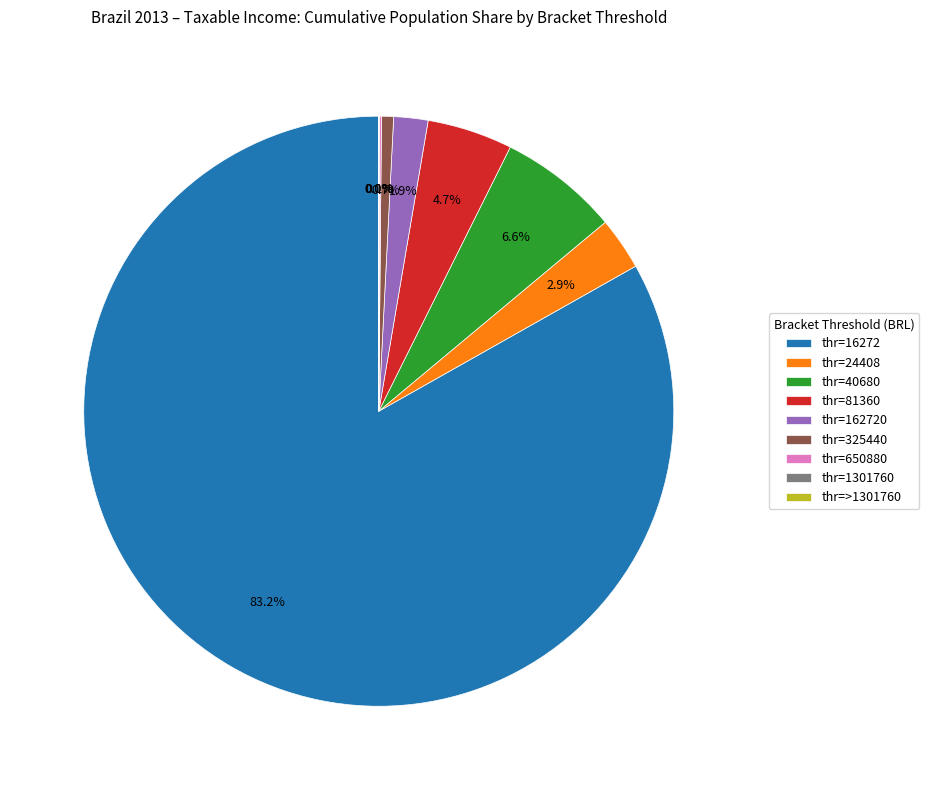

Which category has the biggest portion of the pie?

thr=16272